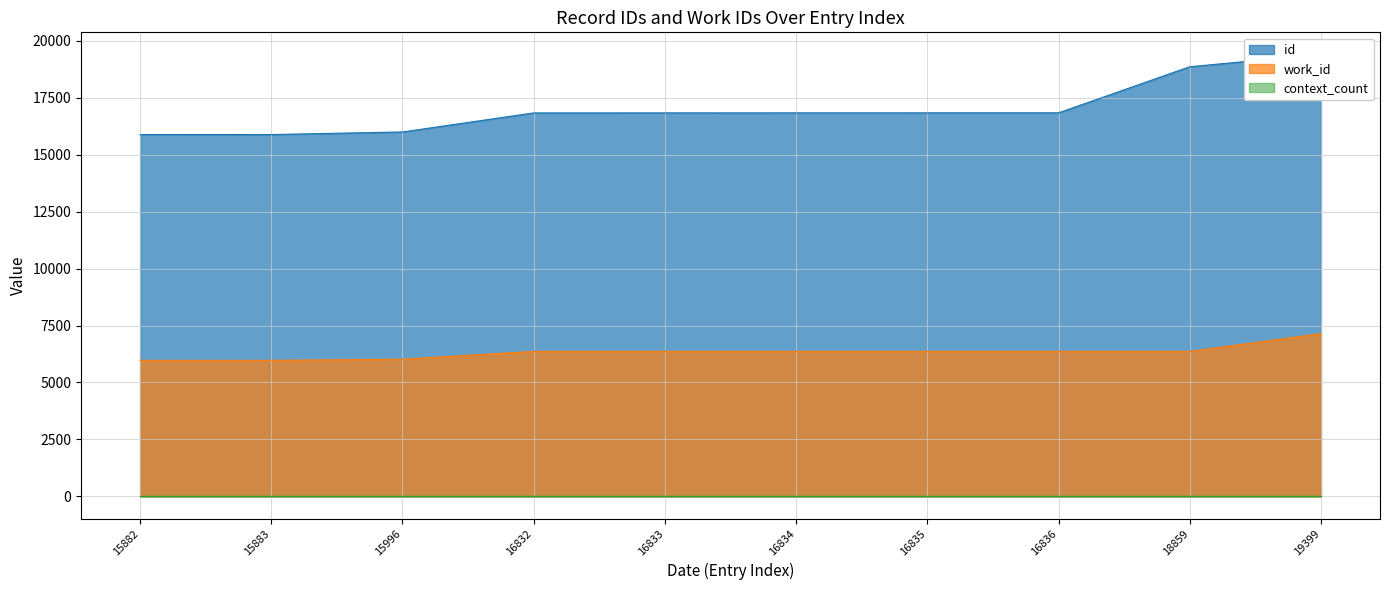

Reading right to left, extract all data points from this chart.

id: 19399	18859	16836	16835	16834	16833	16832	15996	15883	15882
work_id: 7146	6365	6365	6365	6365	6365	6365	6022	5973	5973